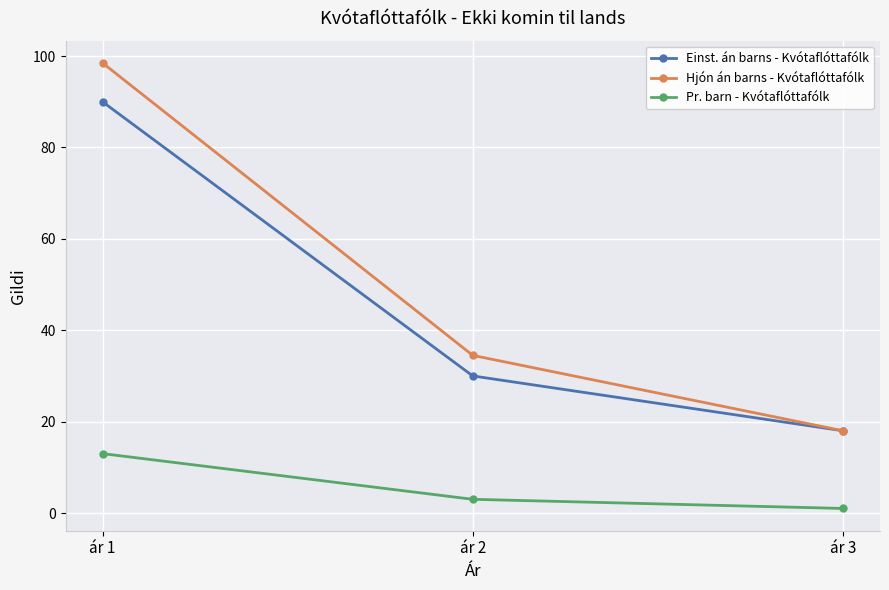

At which category is the sum across all series the highest?

ár 1